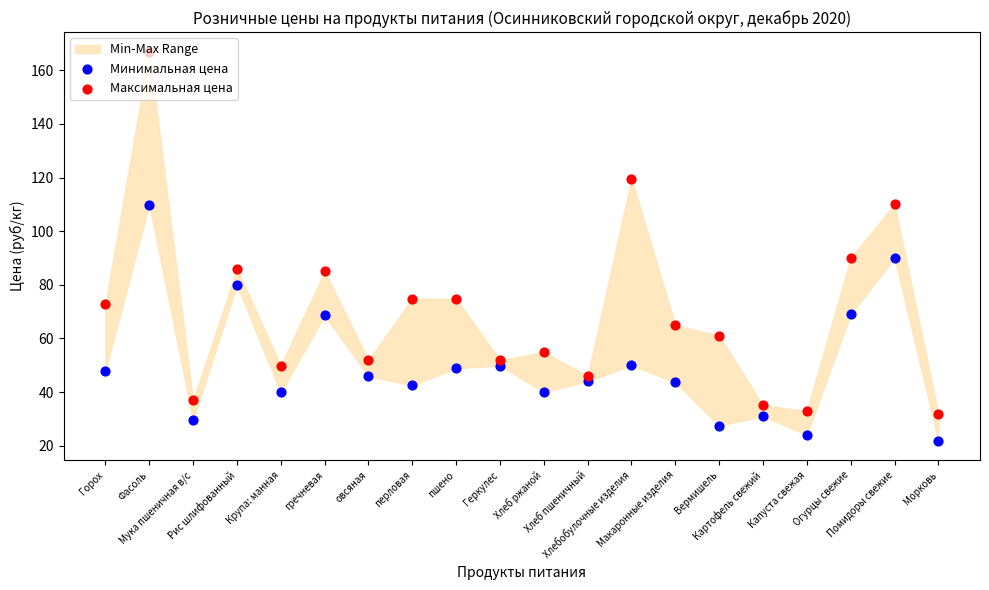

Which series has the largest total across all categories?

Максимальная цена